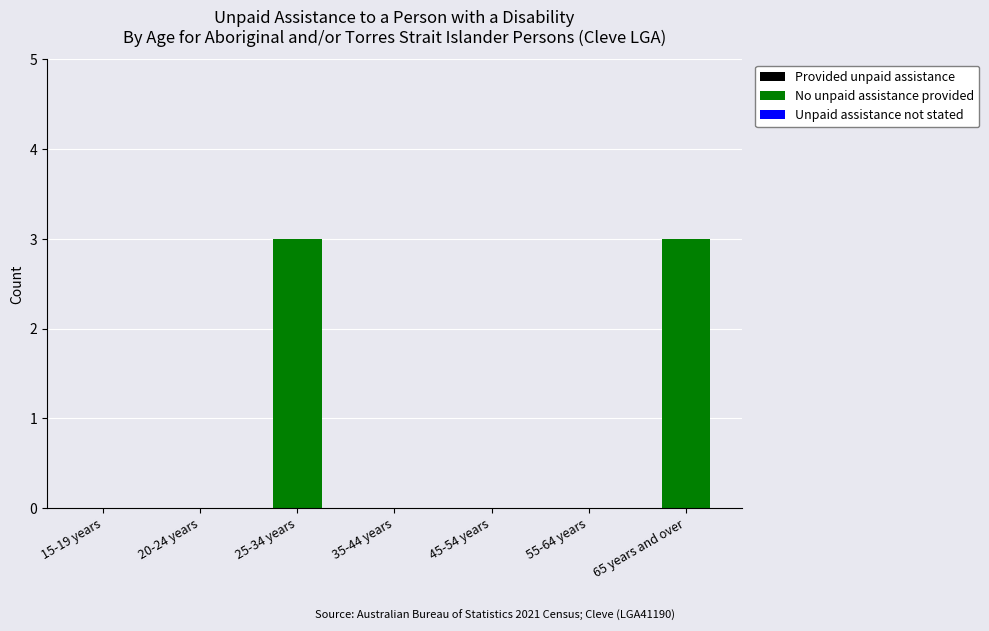

What is the sum of all values?

6